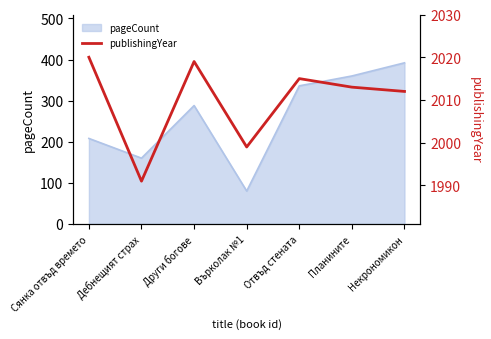

What is the difference between the second highest and minimum values?

28